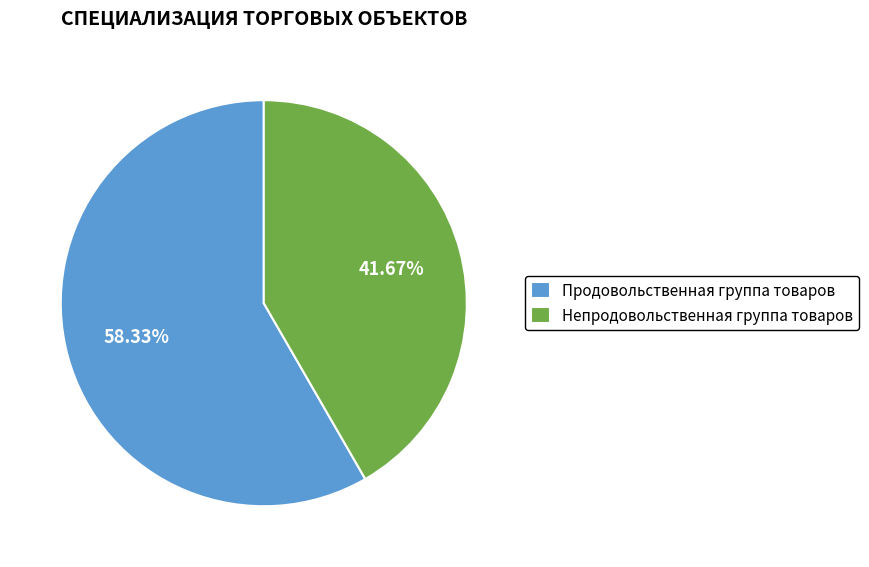

To the nearest percent, what portion does Продовольственная группа товаров represent?

58%